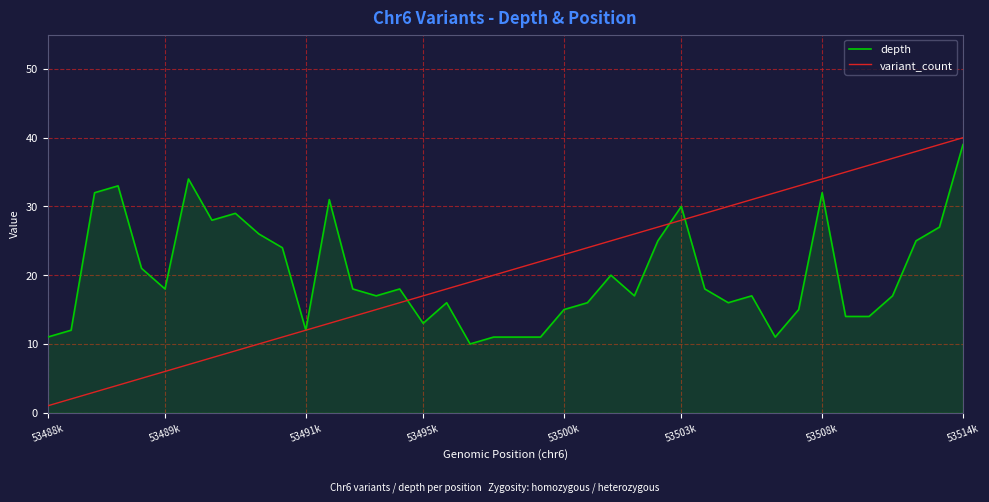

What is the highest value of the variant_count series?

40